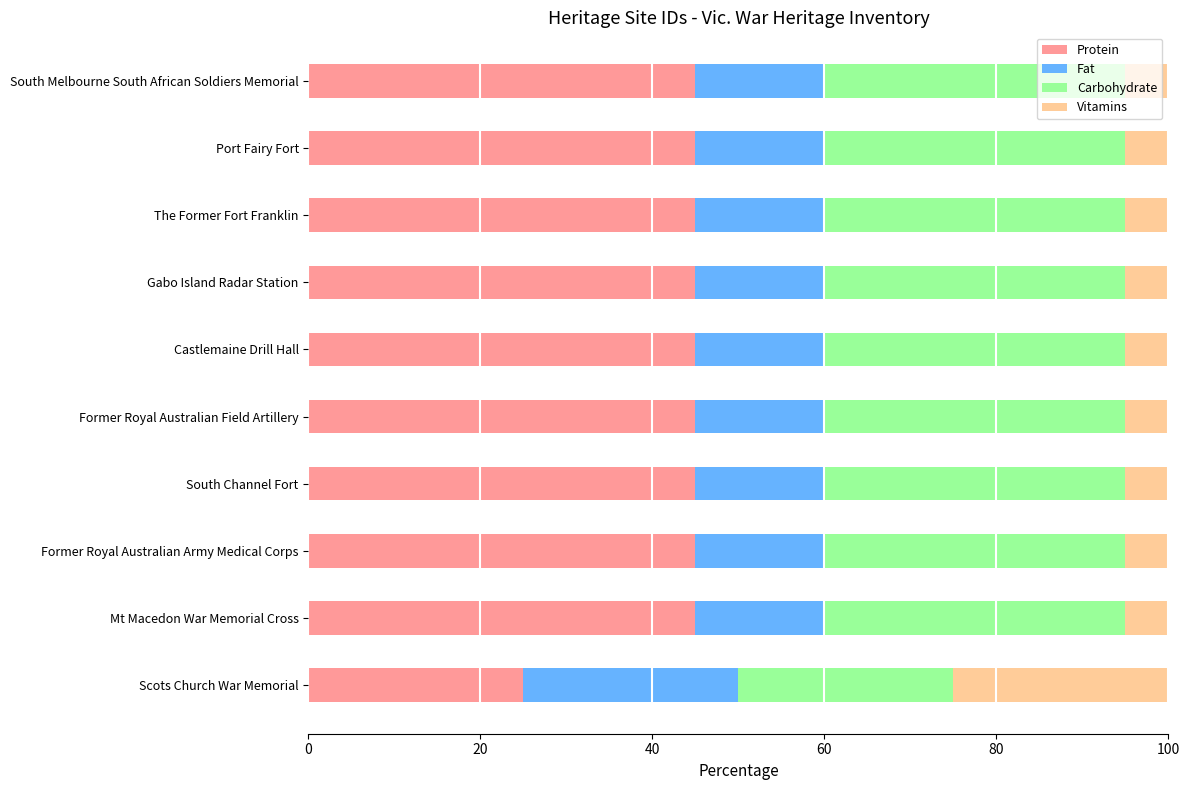

What are all the series names shown in the legend?

Protein, Fat, Carbohydrate, Vitamins